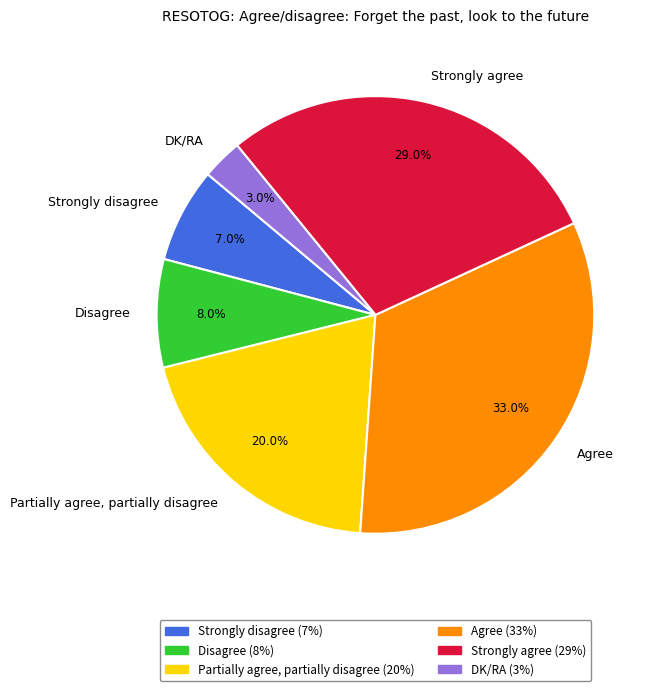

The Disagree slice represents 8% of the pie. True or false?

True